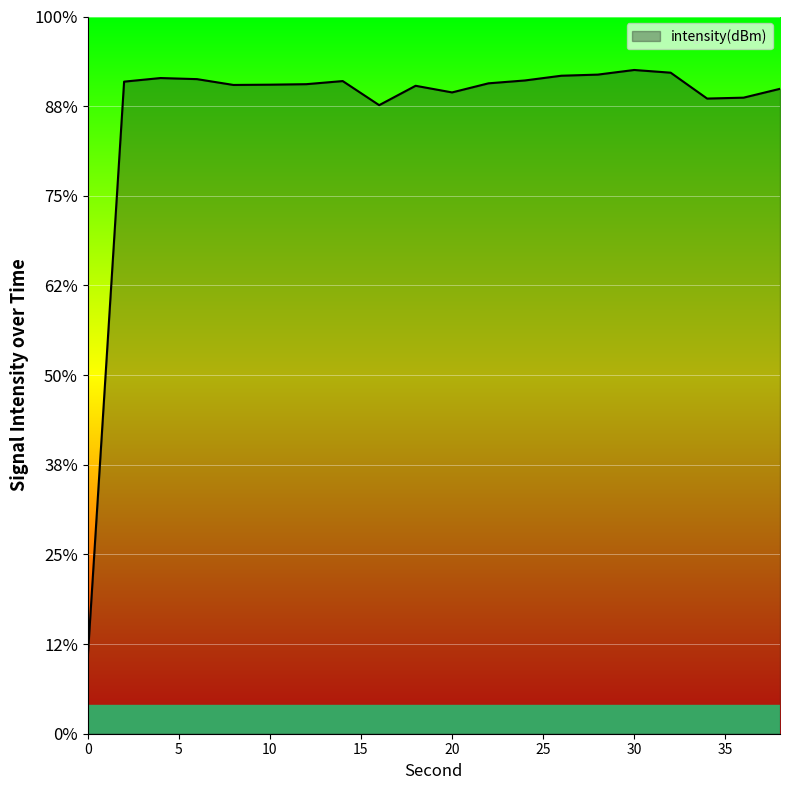

Reading right to left, list all the values displayed in this chart.

-126.6	-128.0	-128.2	-124.0	-123.6	-124.3	-124.5	-125.3	-125.7	-127.2	-126.1	-129.2	-125.4	-125.9	-125.9	-126.0	-125.0	-124.9	-125.4	-218.0